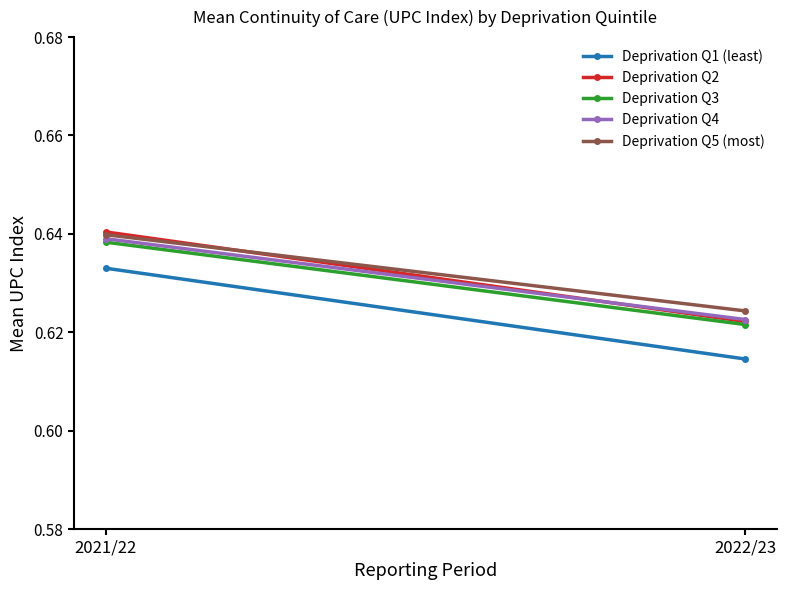

What is the highest value of the Deprivation Q1 (least) series?

0.6